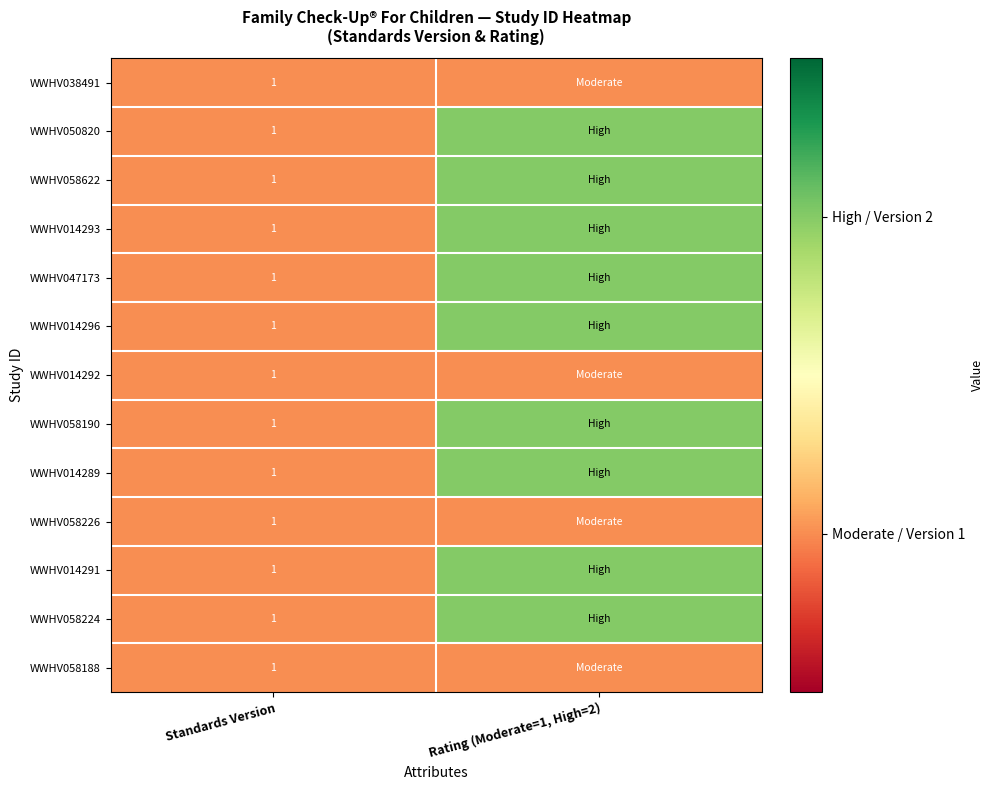

True or false: WWHV014296 has a value of 2 at Standards Version.

False